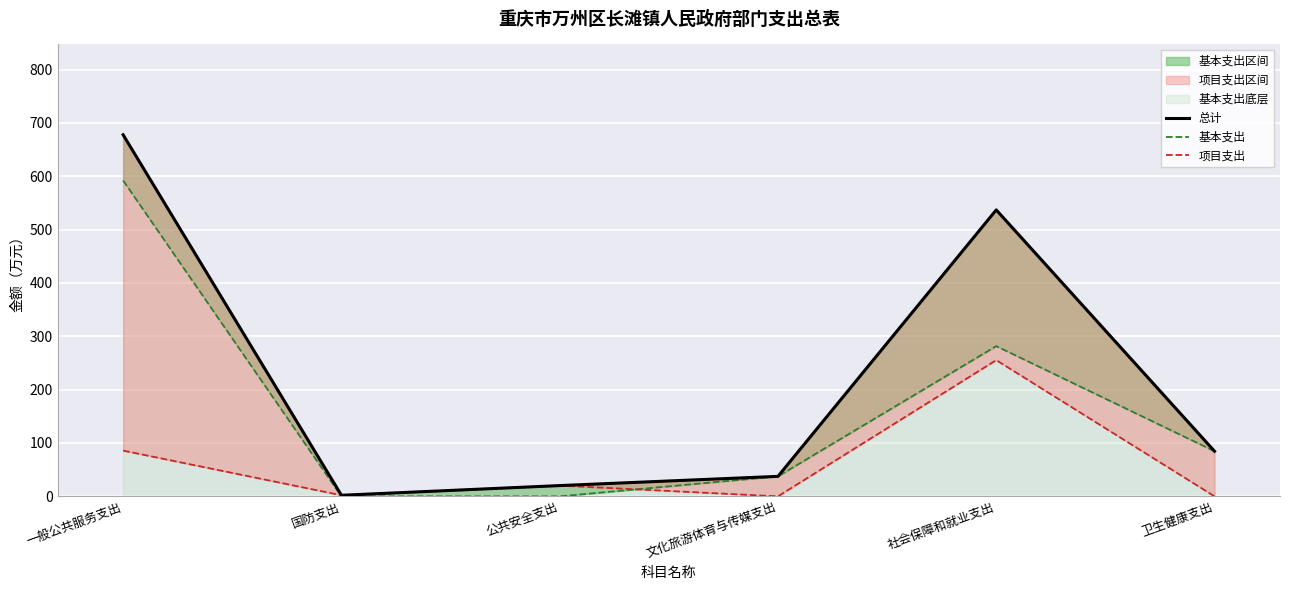

Reading left to right, transcribe all the data shown in this chart.

总计: 一般公共服务支出=677.6	国防支出=2.0	公共安全支出=20.2	文化旅游体育与传媒支出=37.5	社会保障和就业支出=536.9	卫生健康支出=84.5
基本支出: 一般公共服务支出=592.0	国防支出=0.0	公共安全支出=0.0	文化旅游体育与传媒支出=37.5	社会保障和就业支出=281.6	卫生健康支出=84.5
项目支出: 一般公共服务支出=85.7	国防支出=2.0	公共安全支出=20.2	文化旅游体育与传媒支出=0.0	社会保障和就业支出=255.3	卫生健康支出=0.0